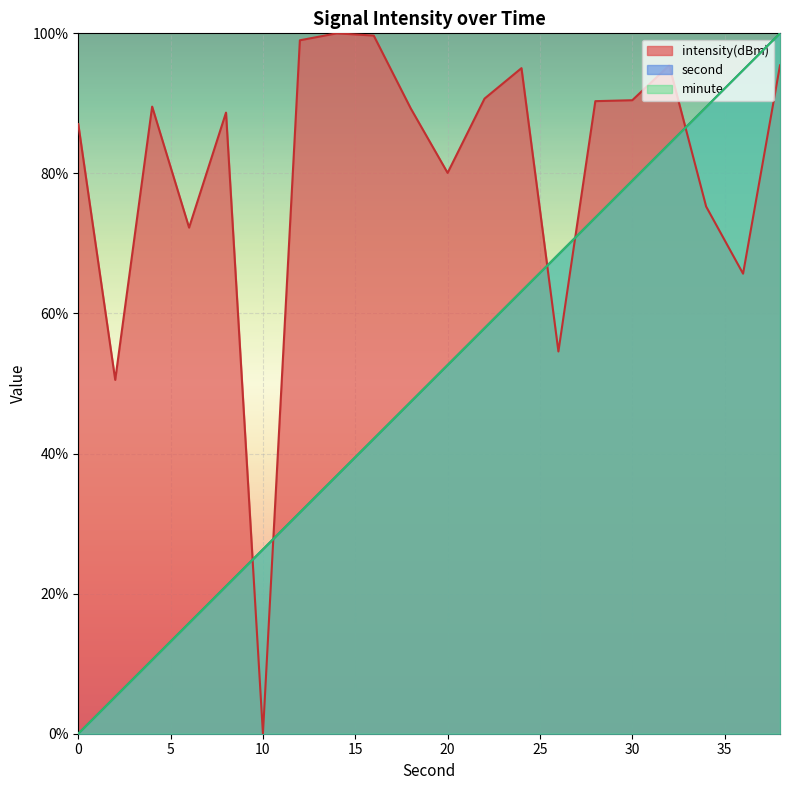

At which category does intensity(dBm) reach its first local valley?

2